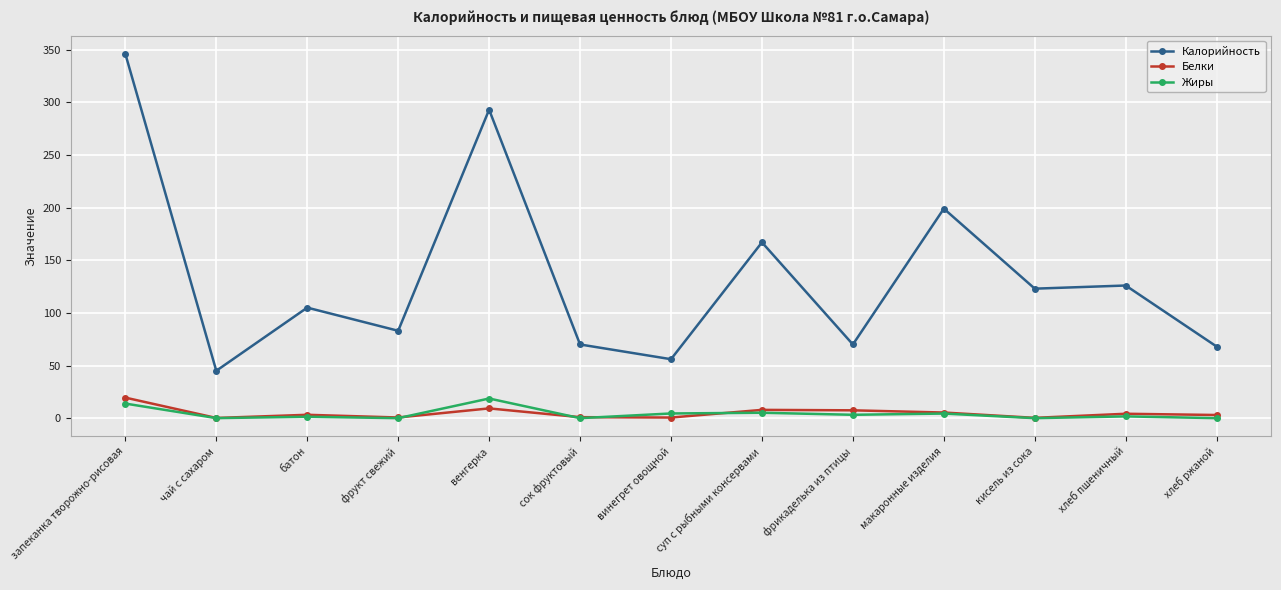

True or false: Калорийность and Белки cross at least once.

False